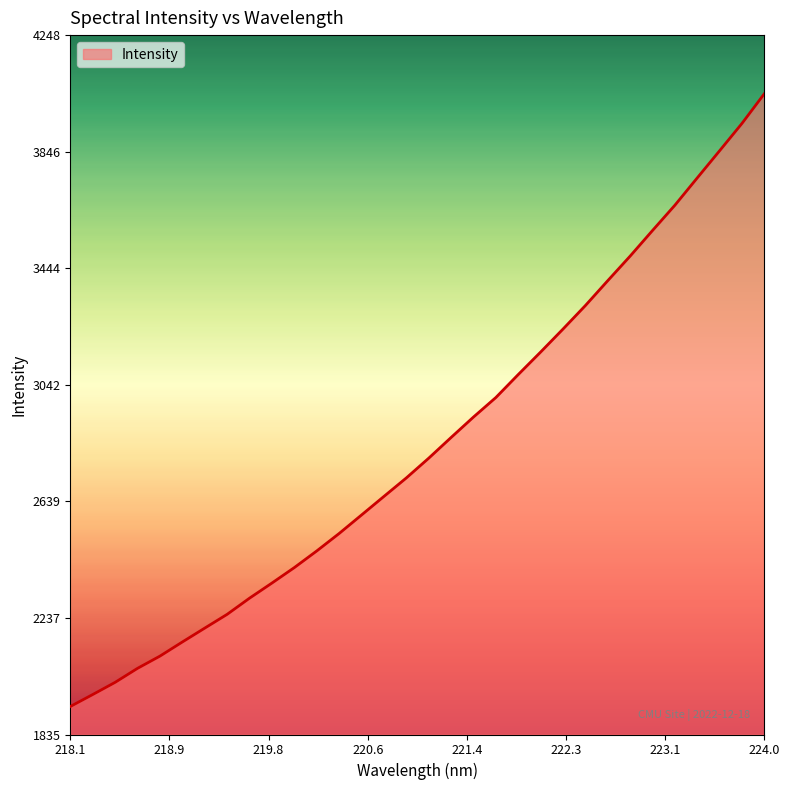

What is the maximum value shown in the chart?

4046.2